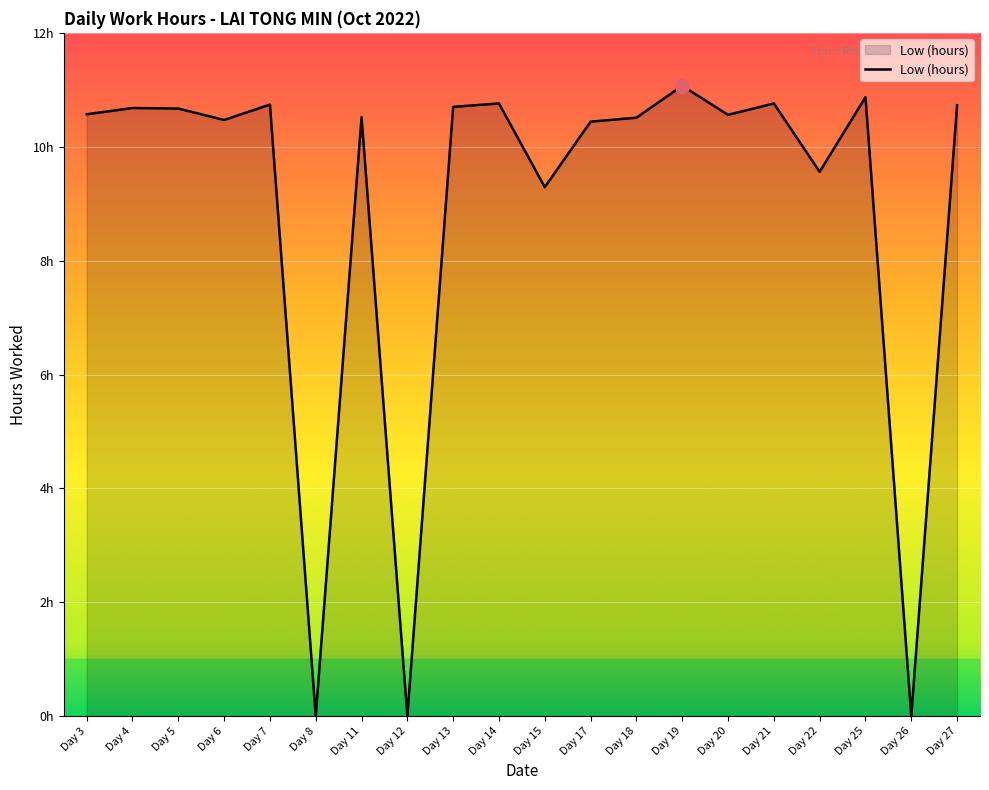

True or false: the data has more than 2 interior local peaks.

True